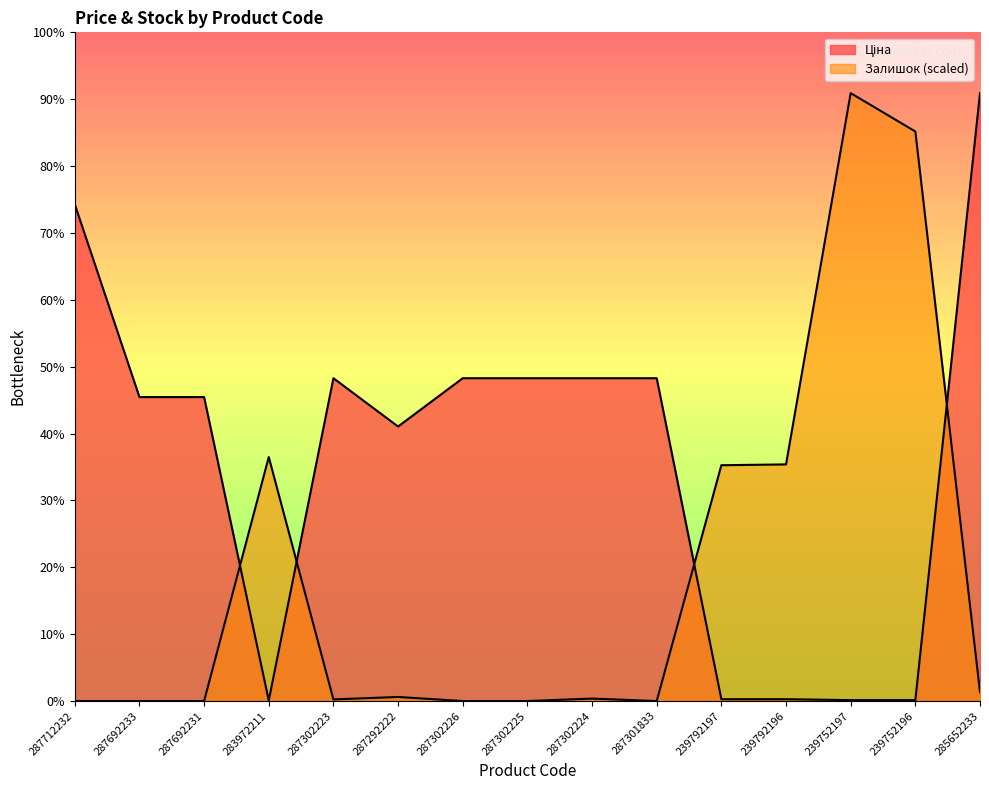

At which category does Залишок reach its first local valley?

287302223